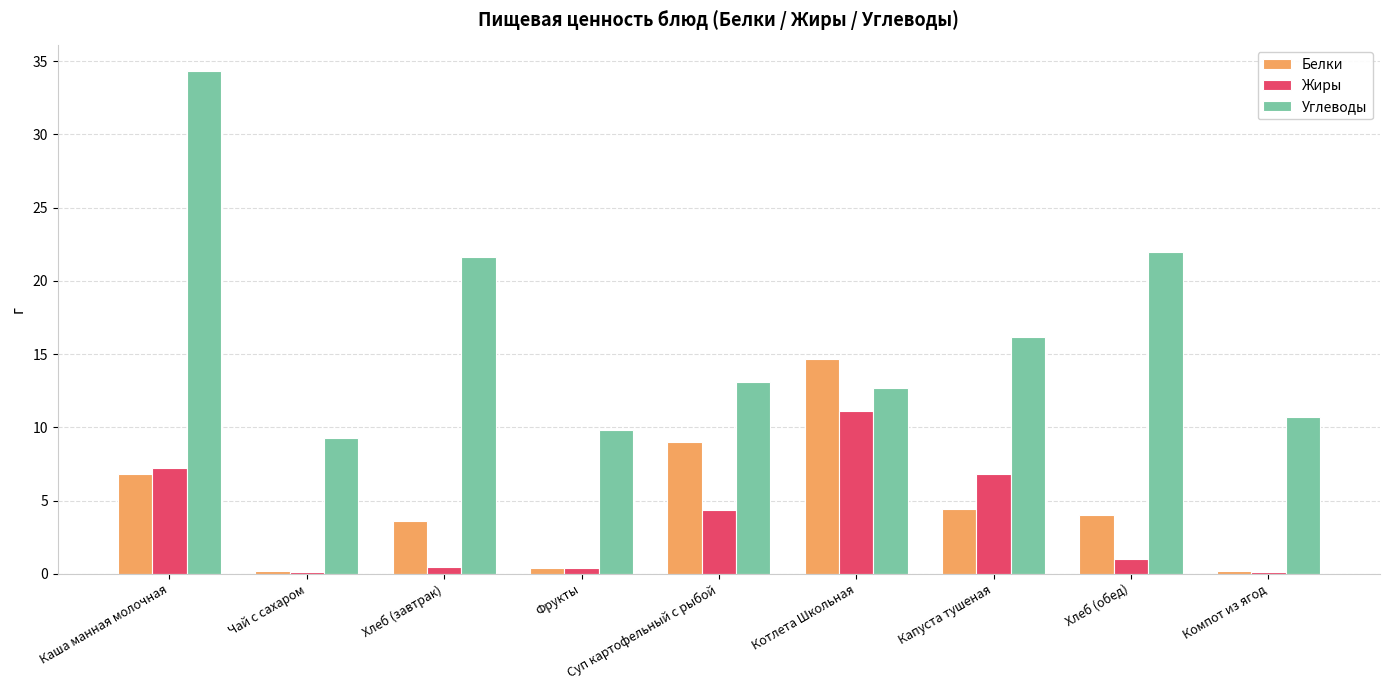

What is the sum of all Жиры values?

31.6